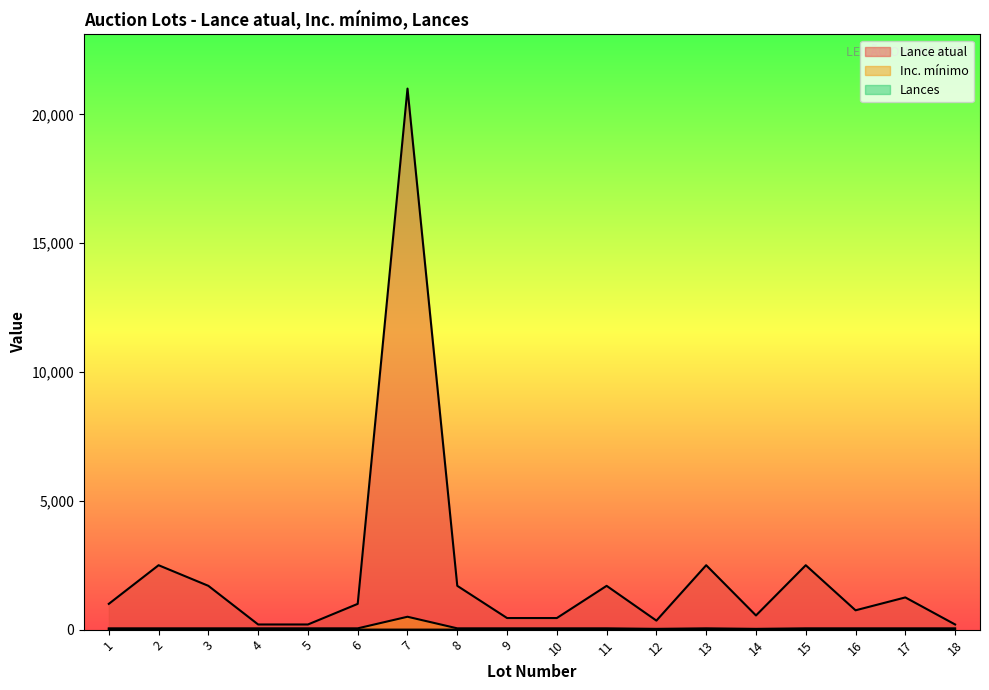

Where is Inc. mínimo nearest to the value 265?

1